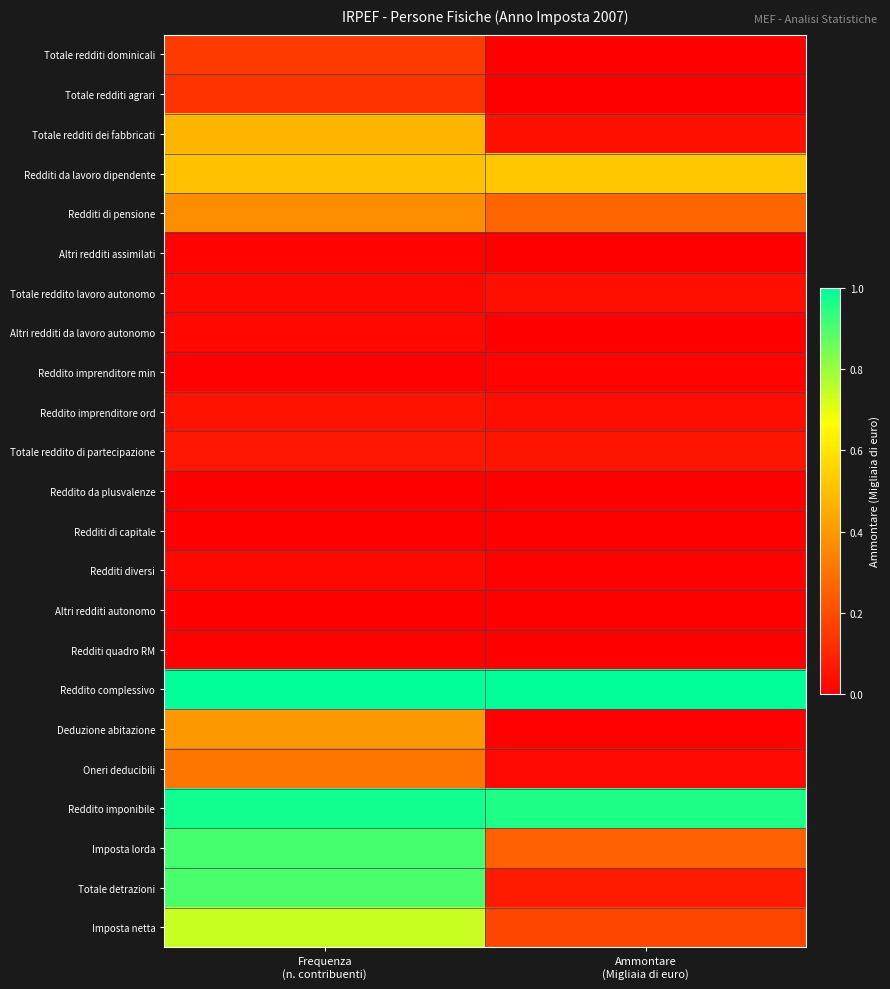

What is the total value across all series at Ammontare
(Migliaia di euro)?

3.5